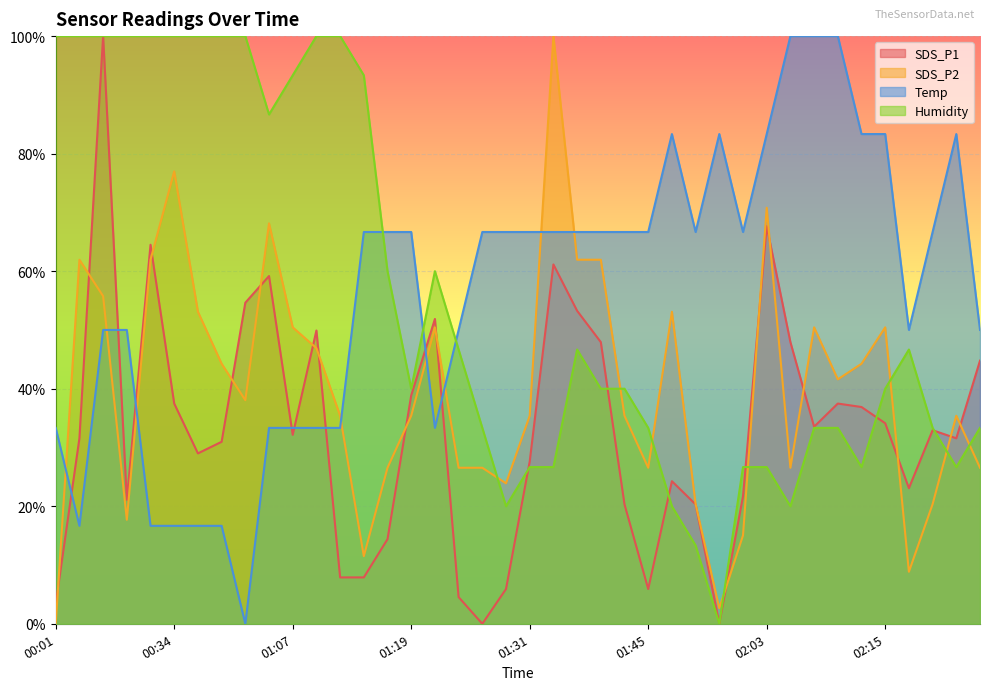

How many lines are shown in the chart?

4